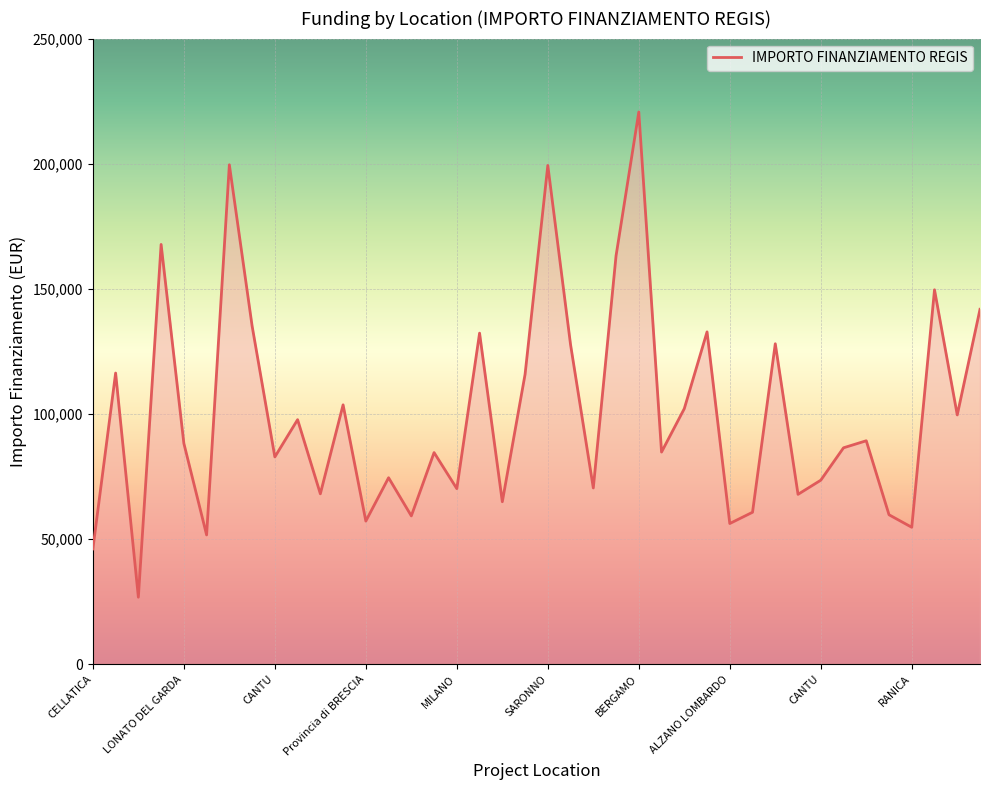

What is the minimum value shown in the chart?

26730.0